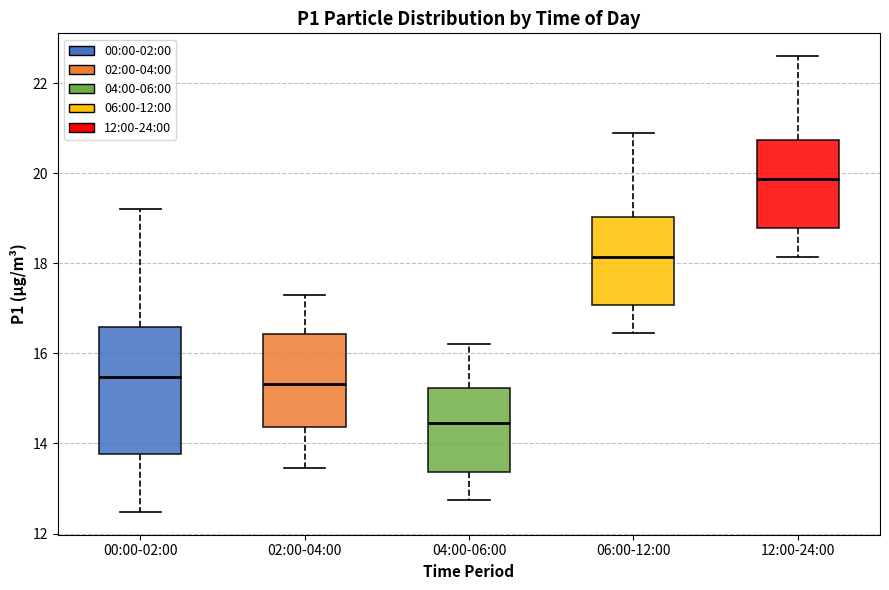

Where is the lower edge of the box for 04:00-06:00 on the y-axis? The values are not printed on the chart, so give them approximately, as read against the axis.

13.4